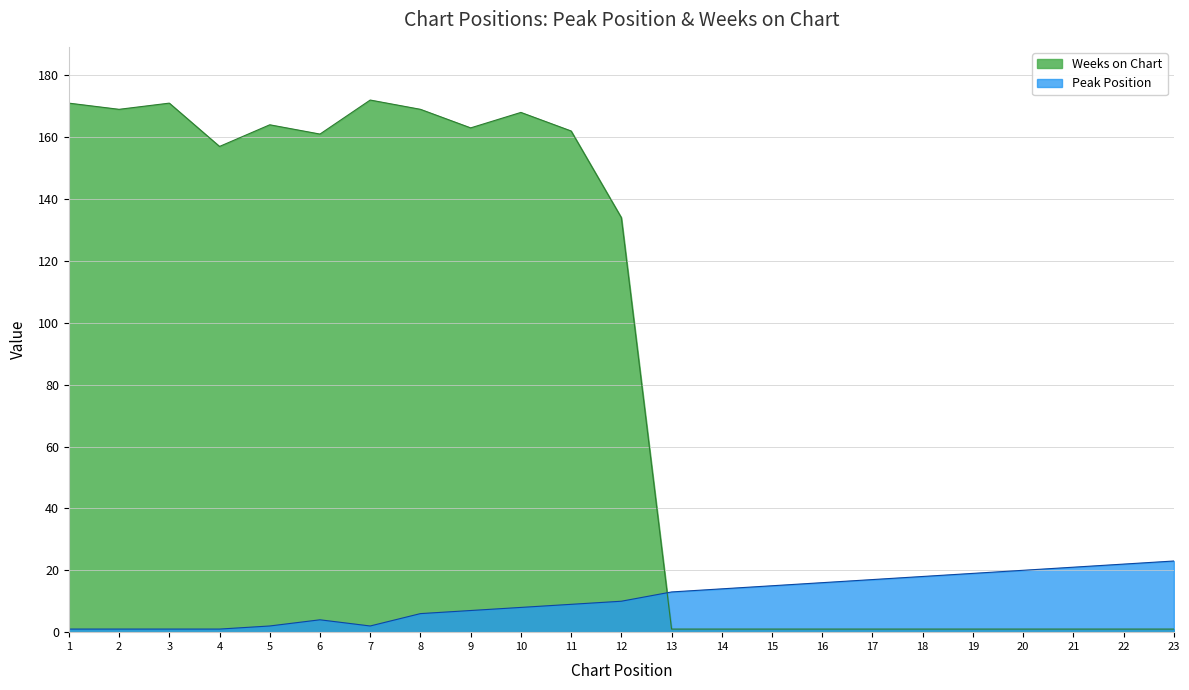

Reading left to right, transcribe all the data shown in this chart.

Peak Position: 1=1	2=1	3=1	4=1	5=2	6=4	7=2	8=6	9=7	10=8	11=9	12=10	13=13	14=14	15=15	16=16	17=17	18=18	19=19	20=20	21=21	22=22	23=23
Weeks on Chart: 1=171	2=169	3=171	4=157	5=164	6=161	7=172	8=169	9=163	10=168	11=162	12=134	13=1	14=1	15=1	16=1	17=1	18=1	19=1	20=1	21=1	22=1	23=1